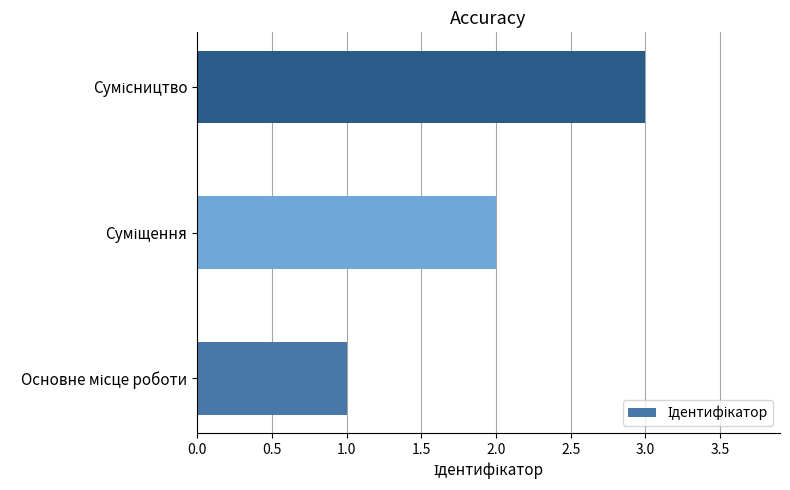

What is the sum of all values?

6